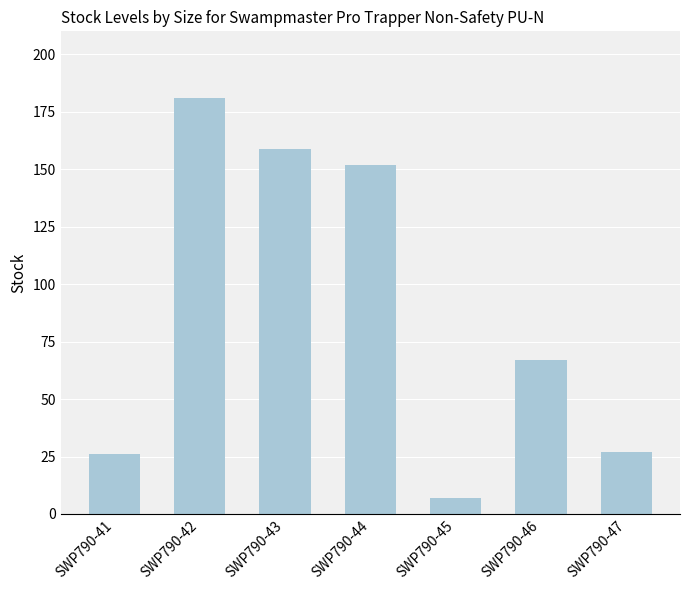

What is the difference between the maximum and minimum values?

174